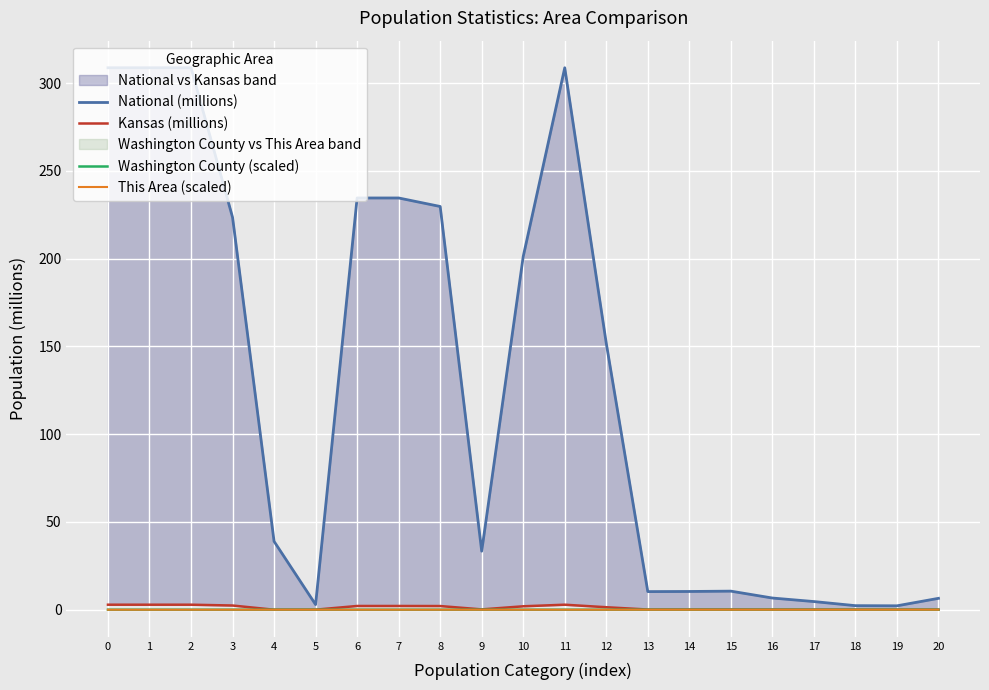

The This Area (scaled) series shows 0.0 at 3. True or false?

True